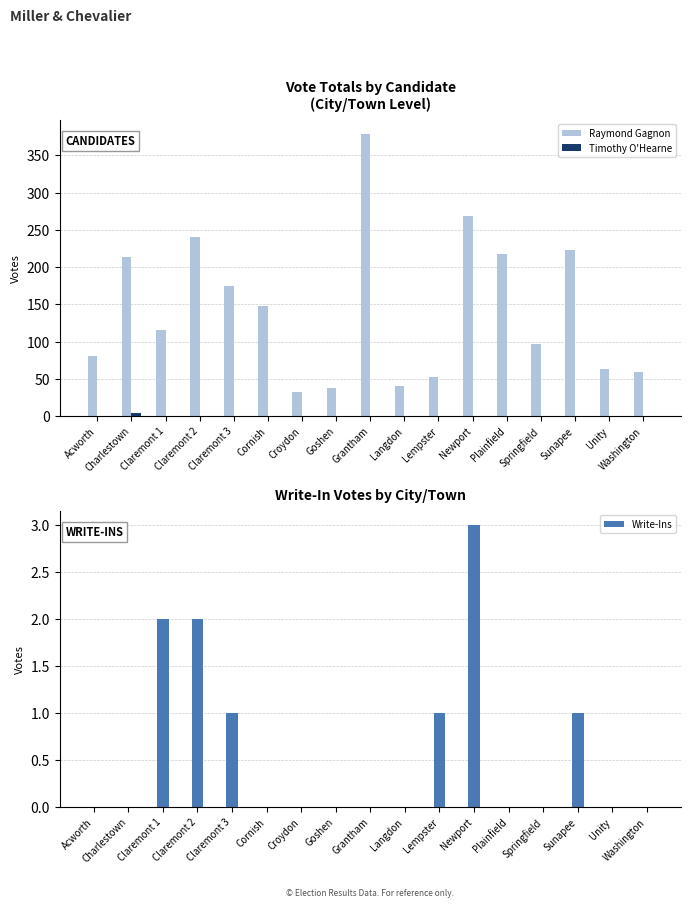

Rank the series by their maximum value, from lowest to highest.

Write-Ins, Timothy O'Hearne, Raymond Gagnon